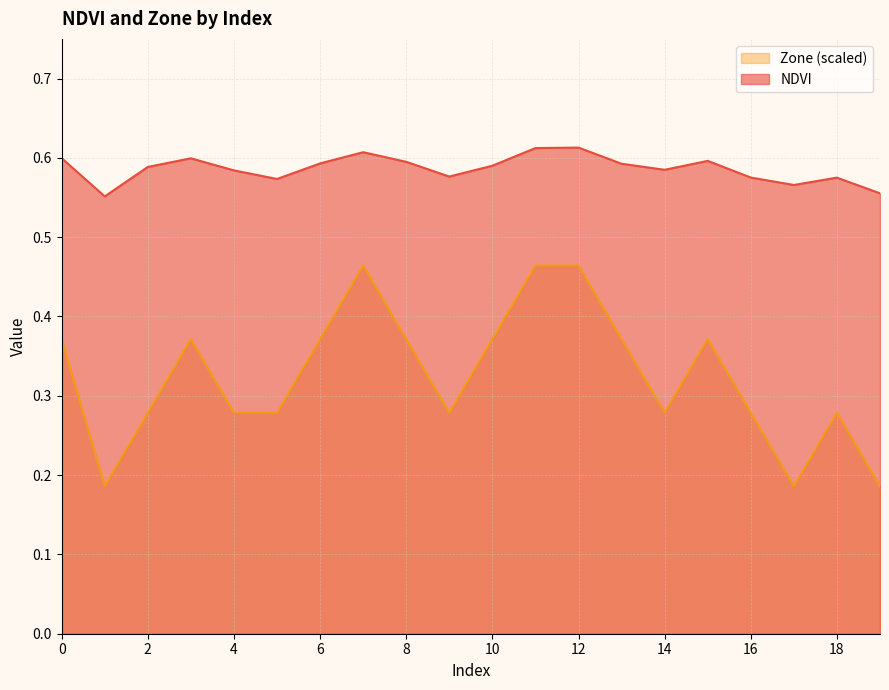

True or false: Zone and NDVI cross at least once.

False